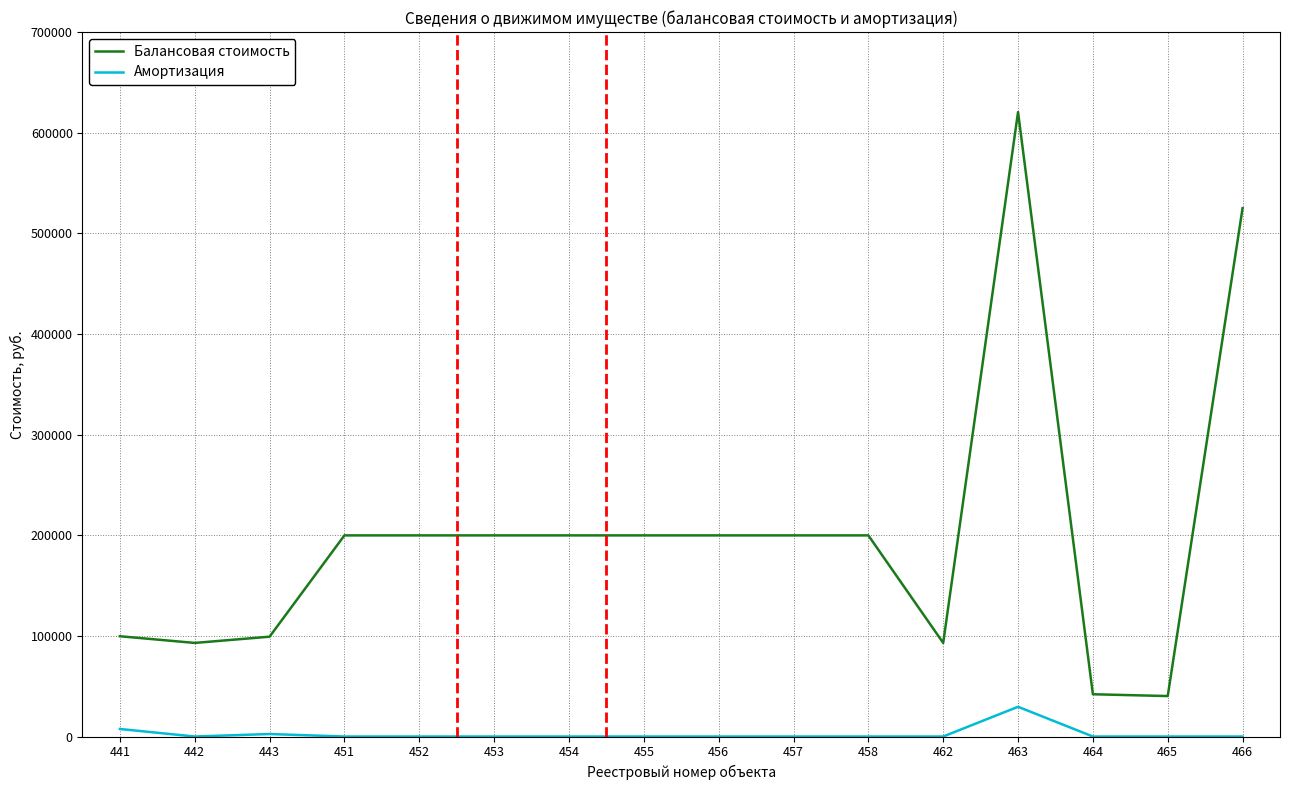

What is the highest value of the Балансовая стоимость series?

620500.0